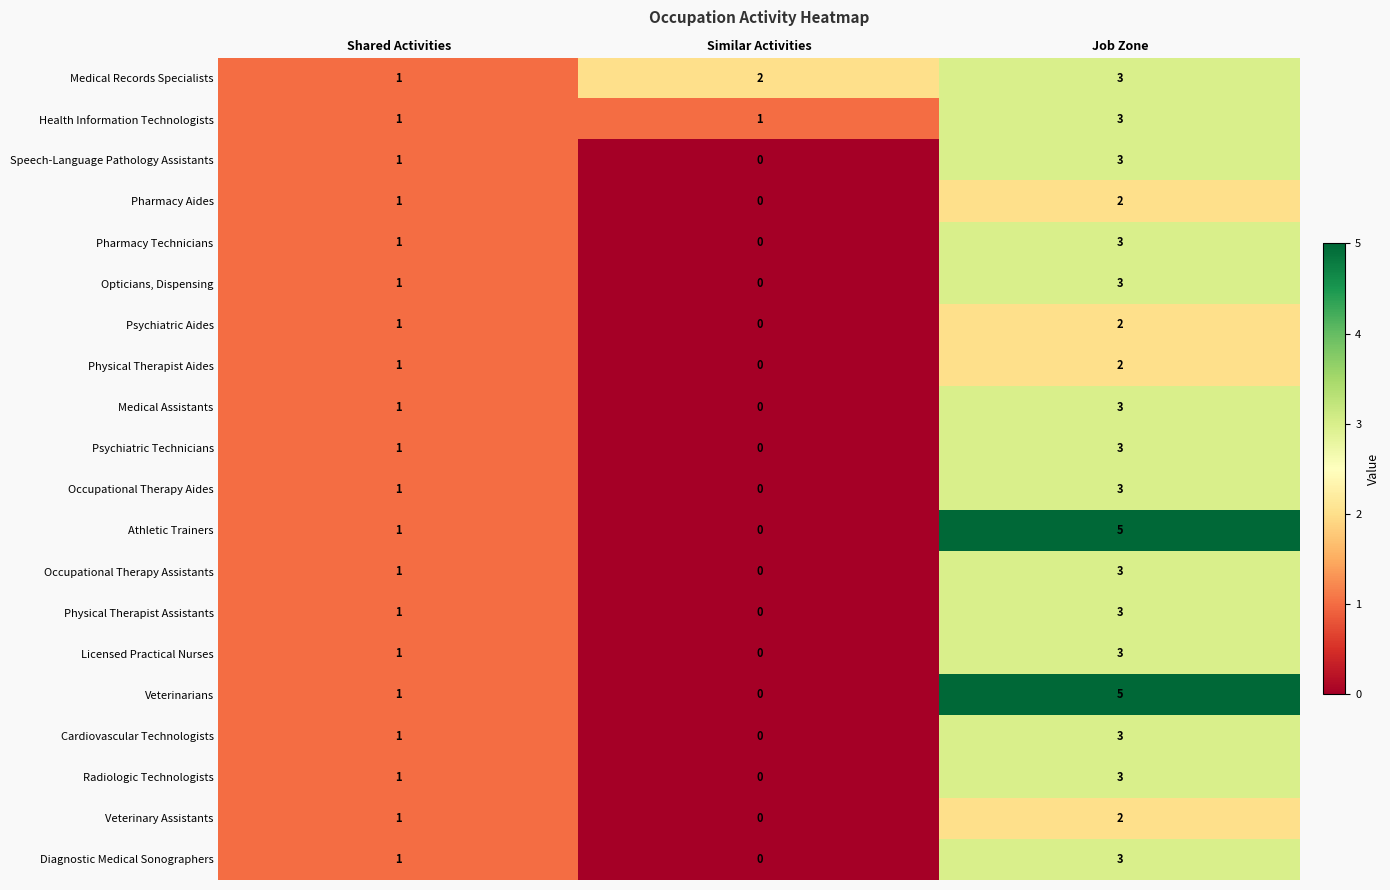

At how many categories does at least one series exceed 0?

3